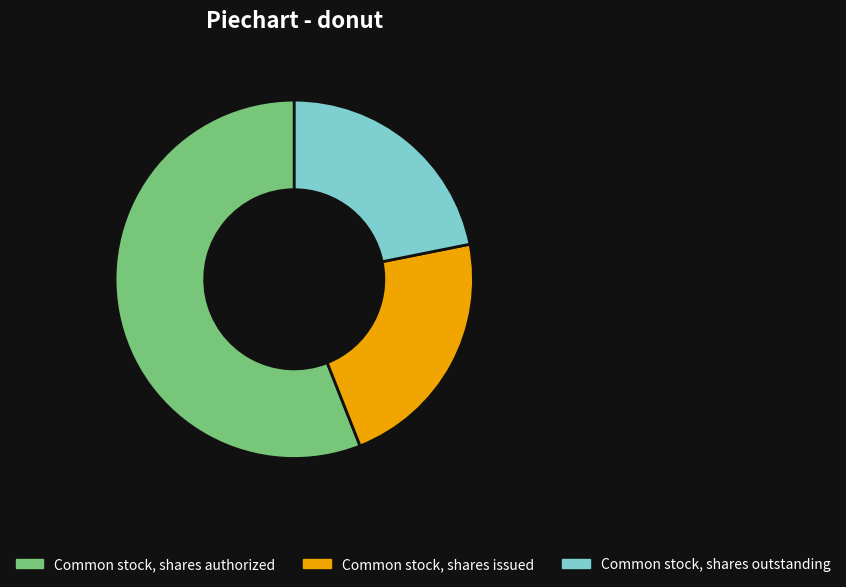

Do Common stock, shares authorized and Common stock, shares outstanding together represent more than half of the pie?

Yes